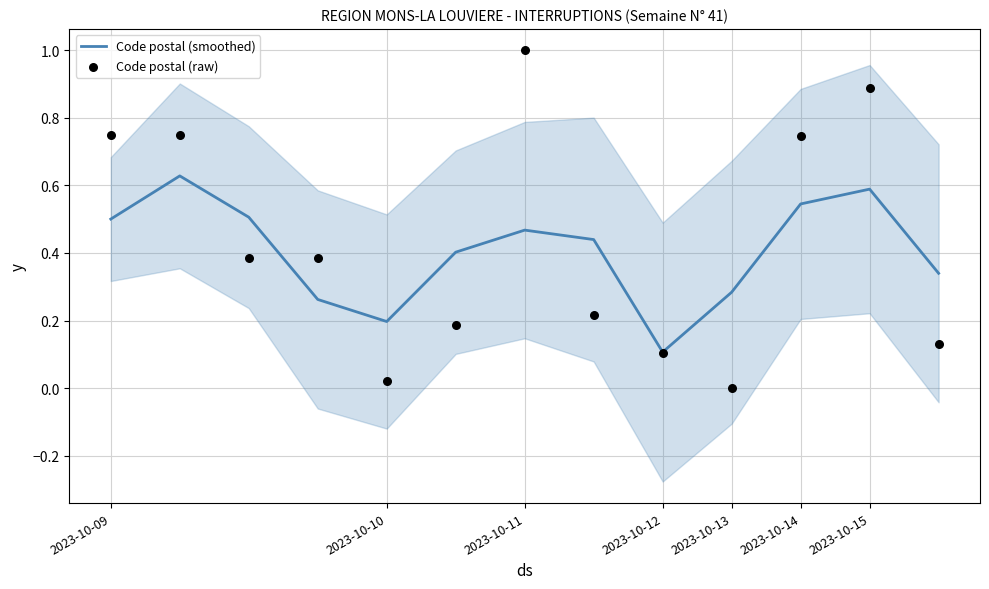

Which series has the largest Y range (max minus min)?

Code postal (raw)